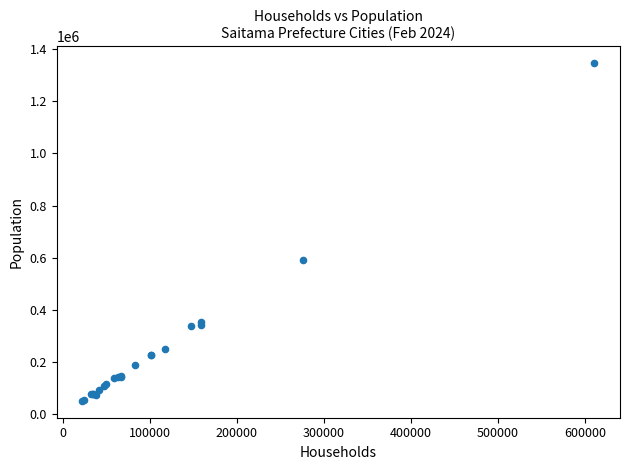

What Y value in the scatter plot is closest to 699092?

593210